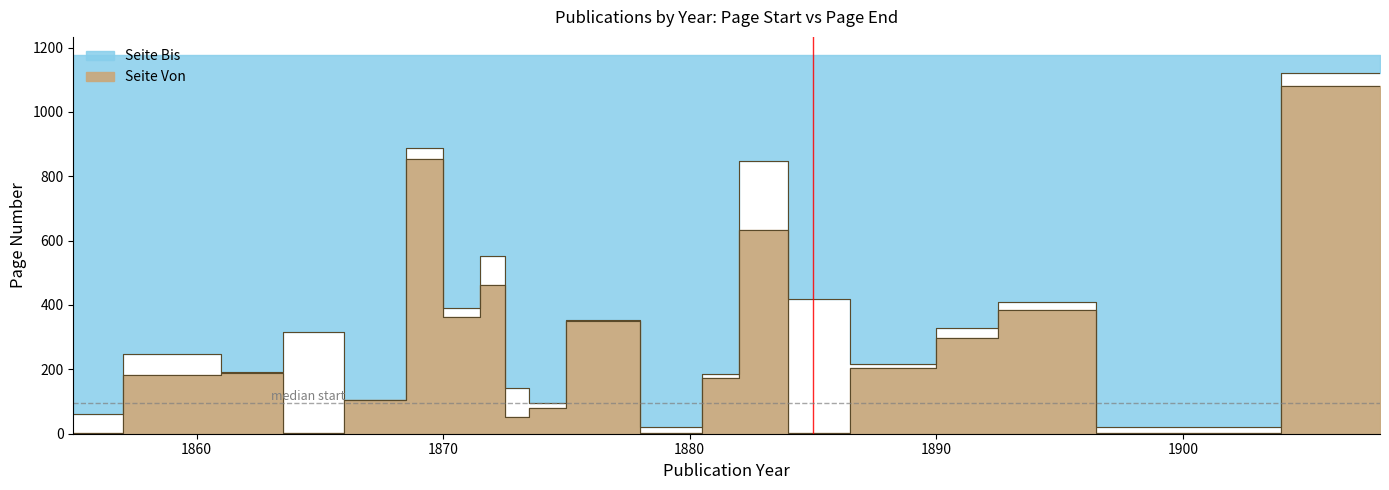

What is the approximate value of Seite Bis at 1883, to the nearest 50?

850